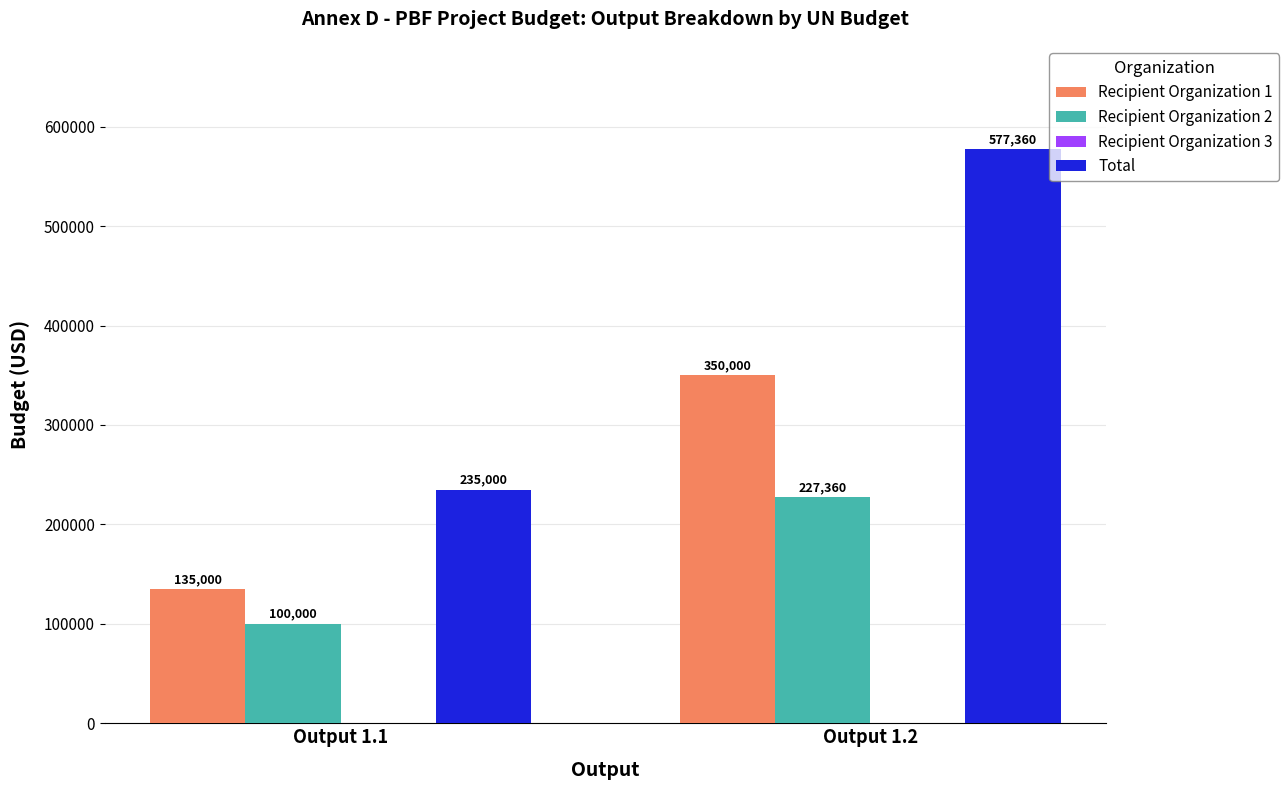

Which label corresponds to the largest value in the chart?

Output 1.2